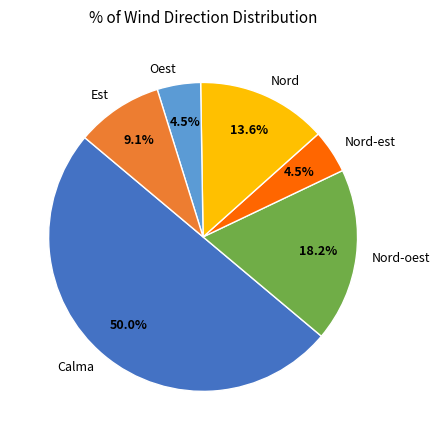

Do Nord-oest and Nord-est together represent more than half of the pie?

No